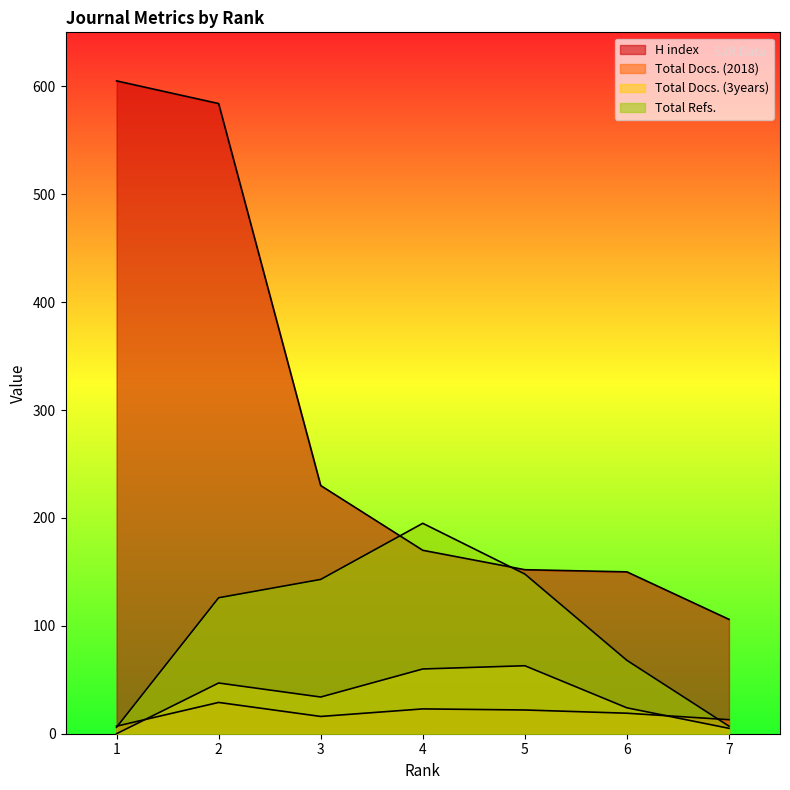

Reading right to left, transcribe all the data shown in this chart.

H index: 7=106	6=150	5=152	4=170	3=230	2=584	1=605
Total Docs. (2018): 7=13	6=19	5=22	4=23	3=16	2=29	1=7
Total Docs. (3years): 7=5	6=24	5=63	4=60	3=34	2=47	1=0
Total Refs.: 7=7	6=68	5=148	4=195	3=143	2=126	1=6